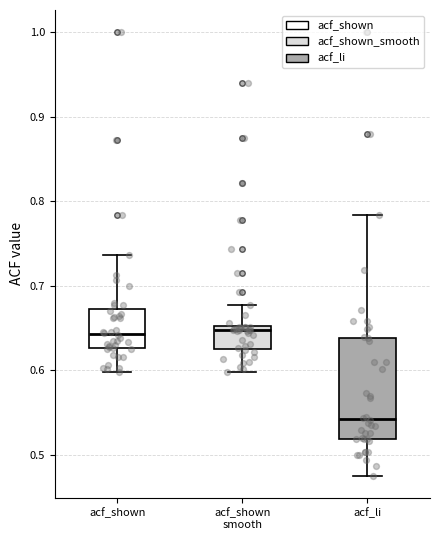

Where is the lower edge of the box for acf_shown smooth on the y-axis? The values are not printed on the chart, so give them approximately, as read against the axis.

0.63